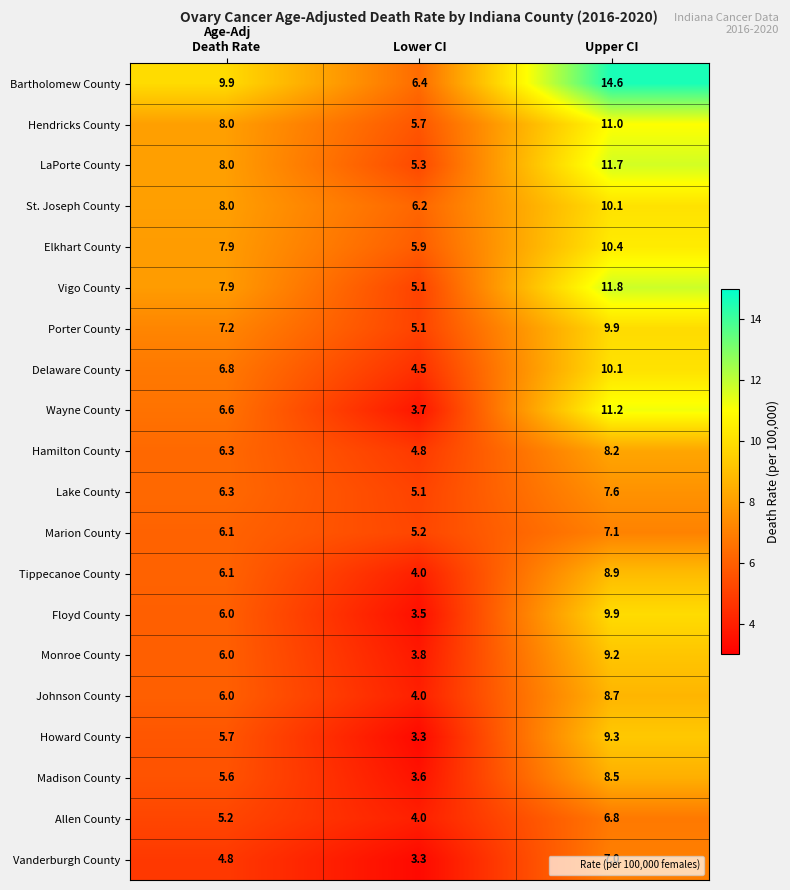

What value does the St. Joseph County series have at Lower CI?

6.2